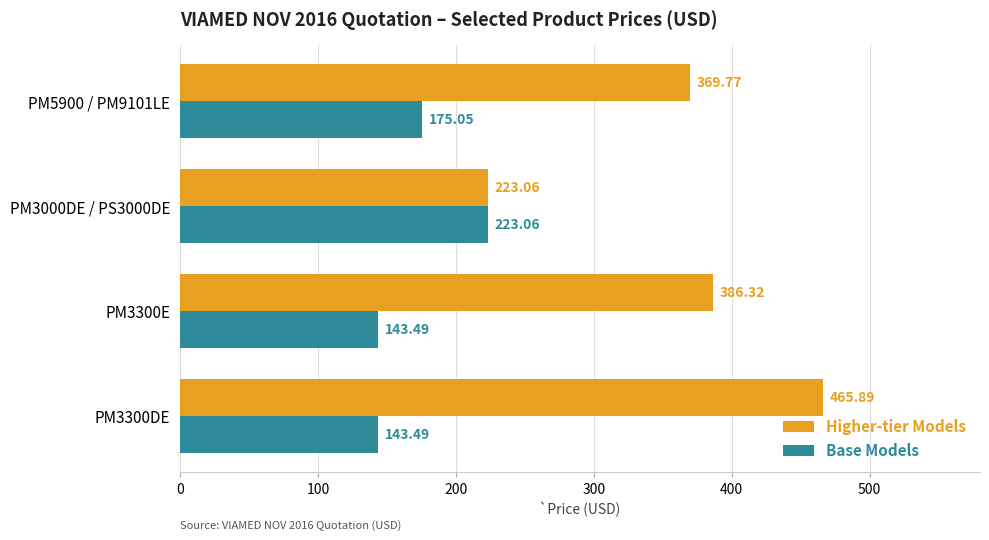

Which series changed the most between PM3300E and PM5900 / PM9101LE?

Base Models